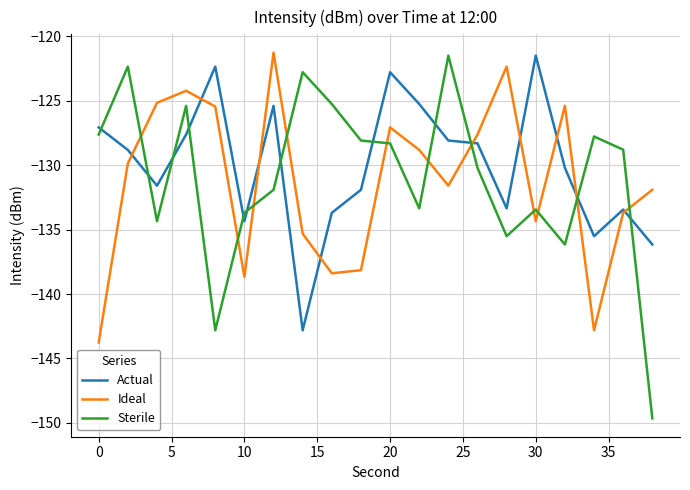

What is the difference between the second highest and second lowest values in the Sterile series?

20.5